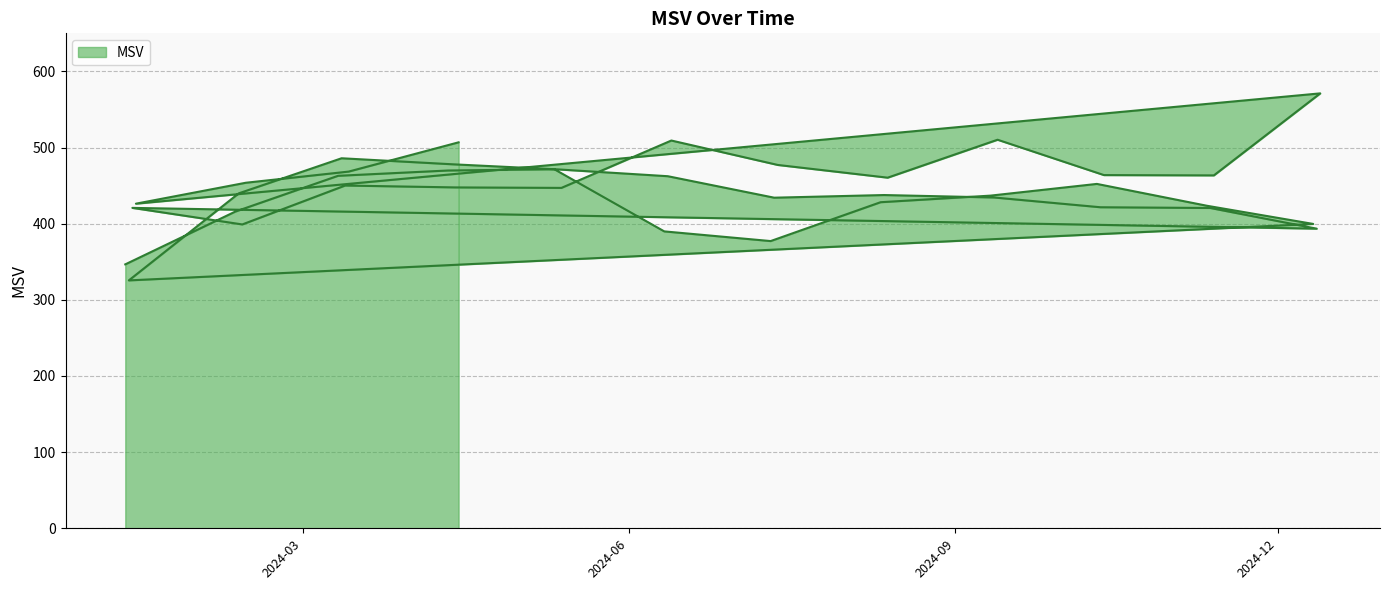

Count the number of categories in the chart.

40